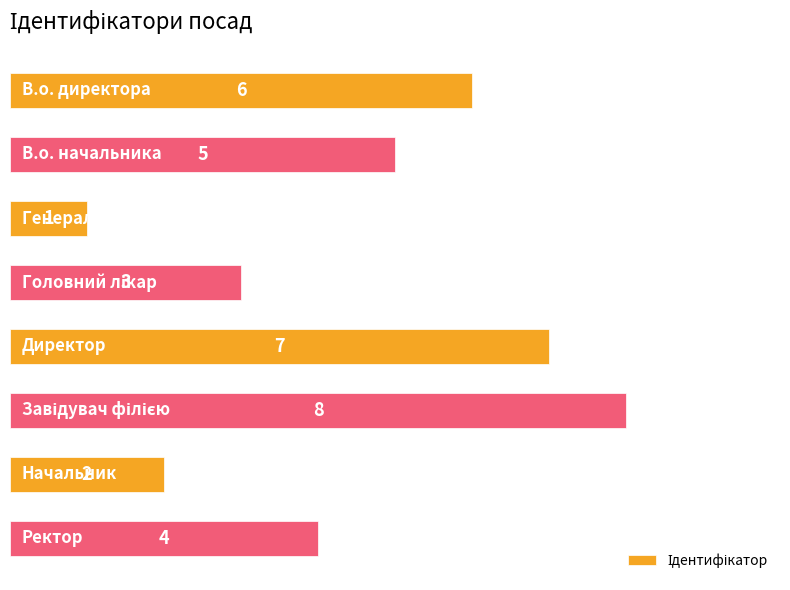

What is the smallest value displayed?

1